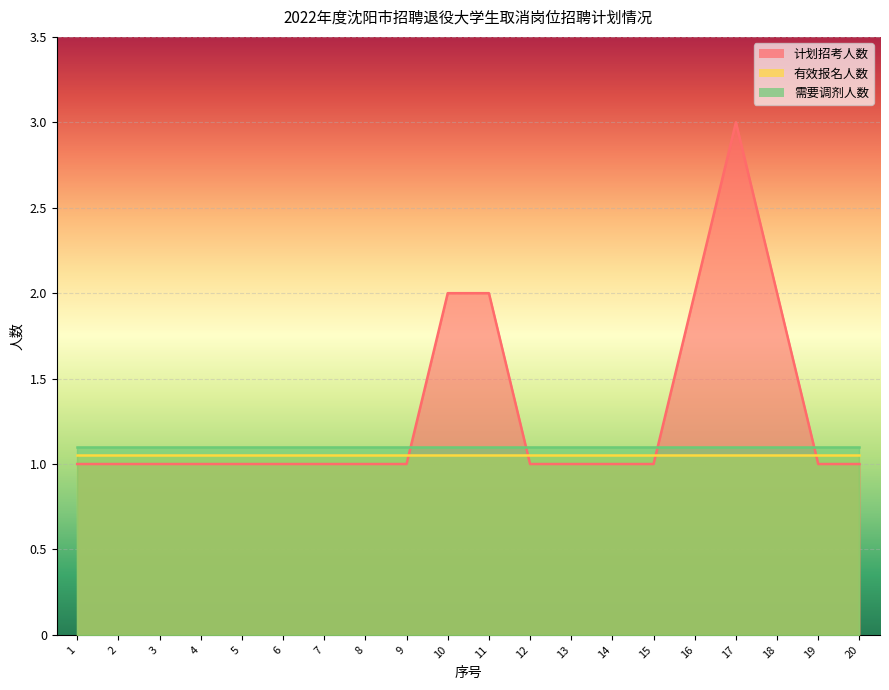

Which category has the highest value in the 需要调剂人数 series?

1